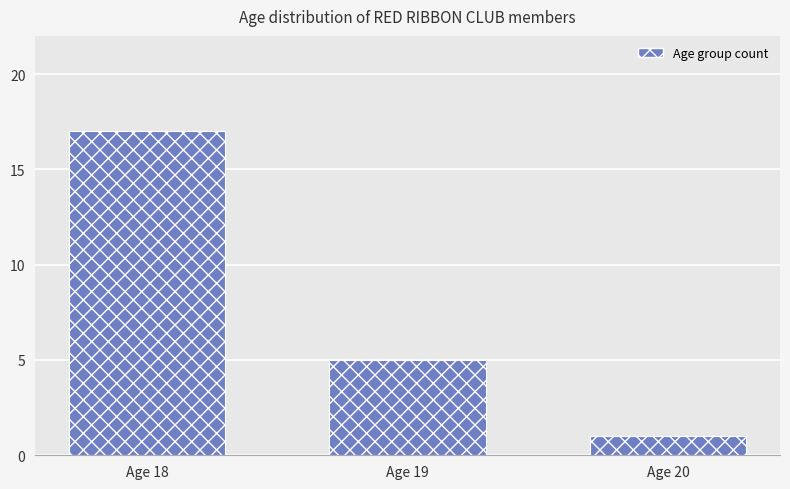

What is the average value?

8